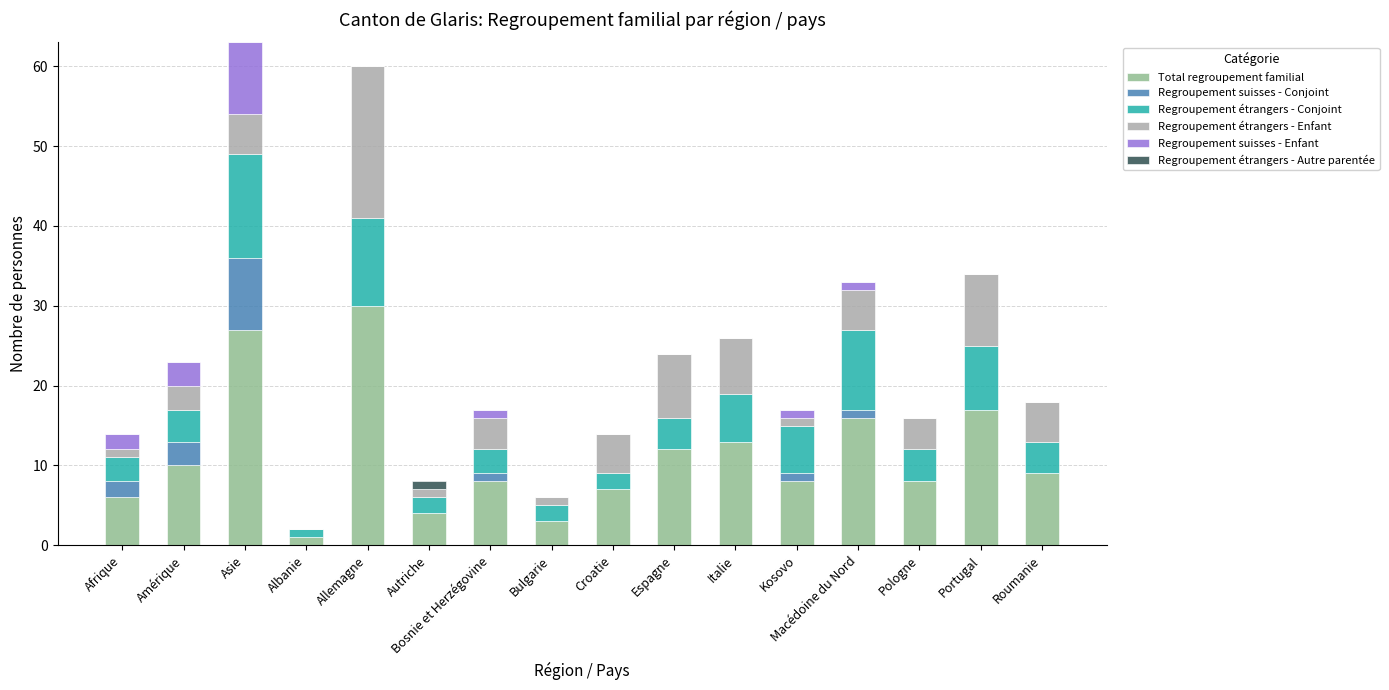

What is the sum of all Total regroupement familial values?

179